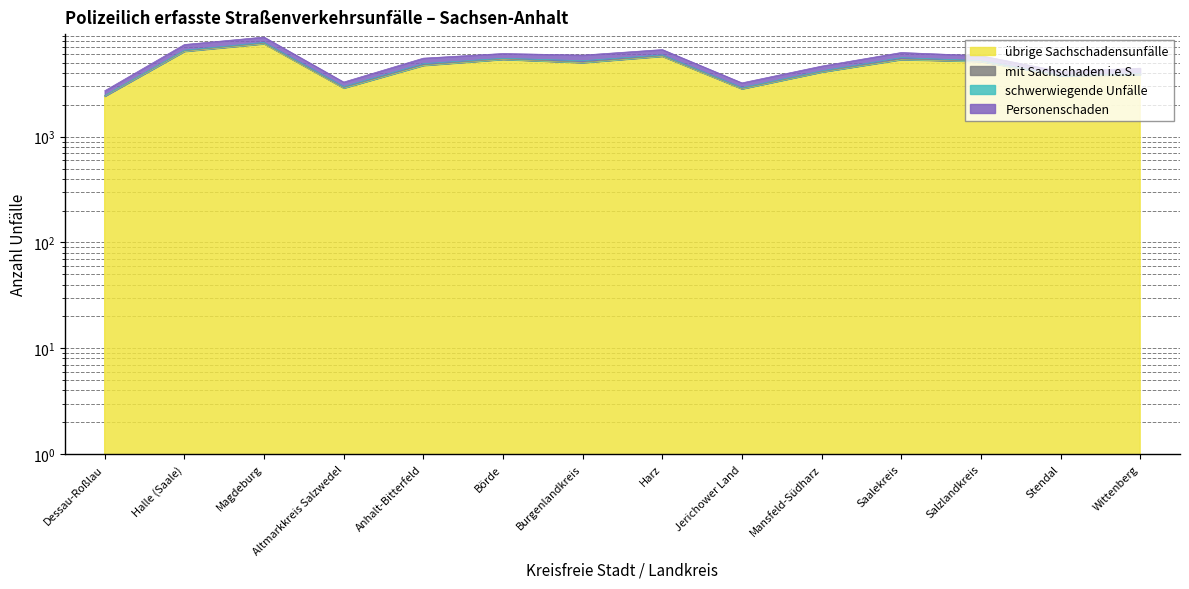

What is the label of the 3rd point from the right?

Salzlandkreis